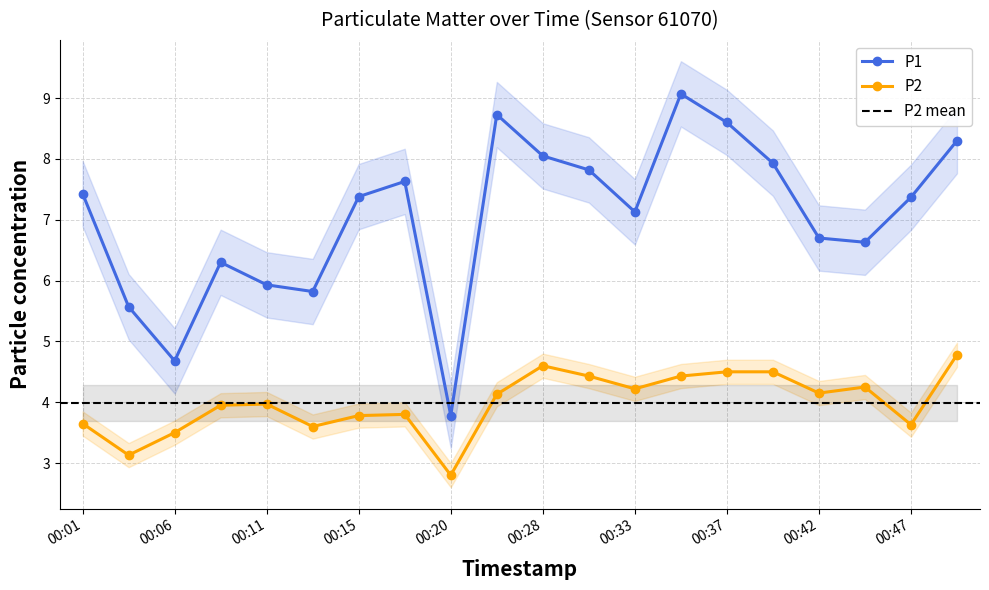

True or false: P1 and P2 cross at least once.

False